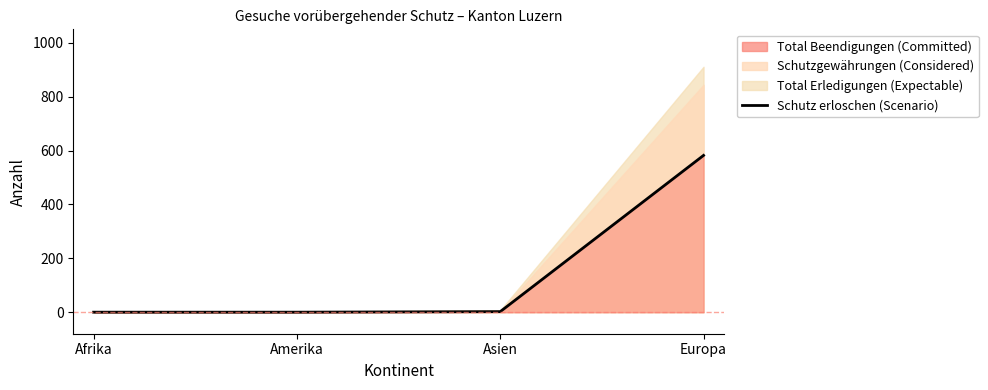

Reading right to left, list all the values displayed in this chart.

Europa=582	Asien=2	Amerika=0	Afrika=0